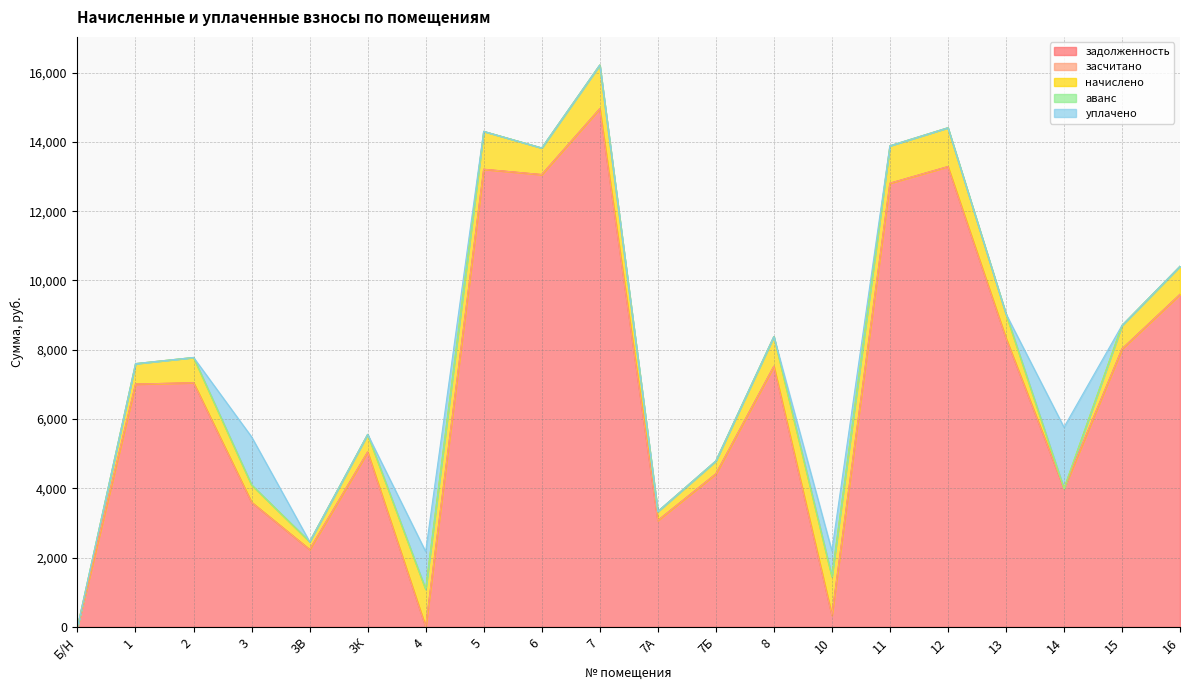

What is the highest value of the начислено series?

1262.0